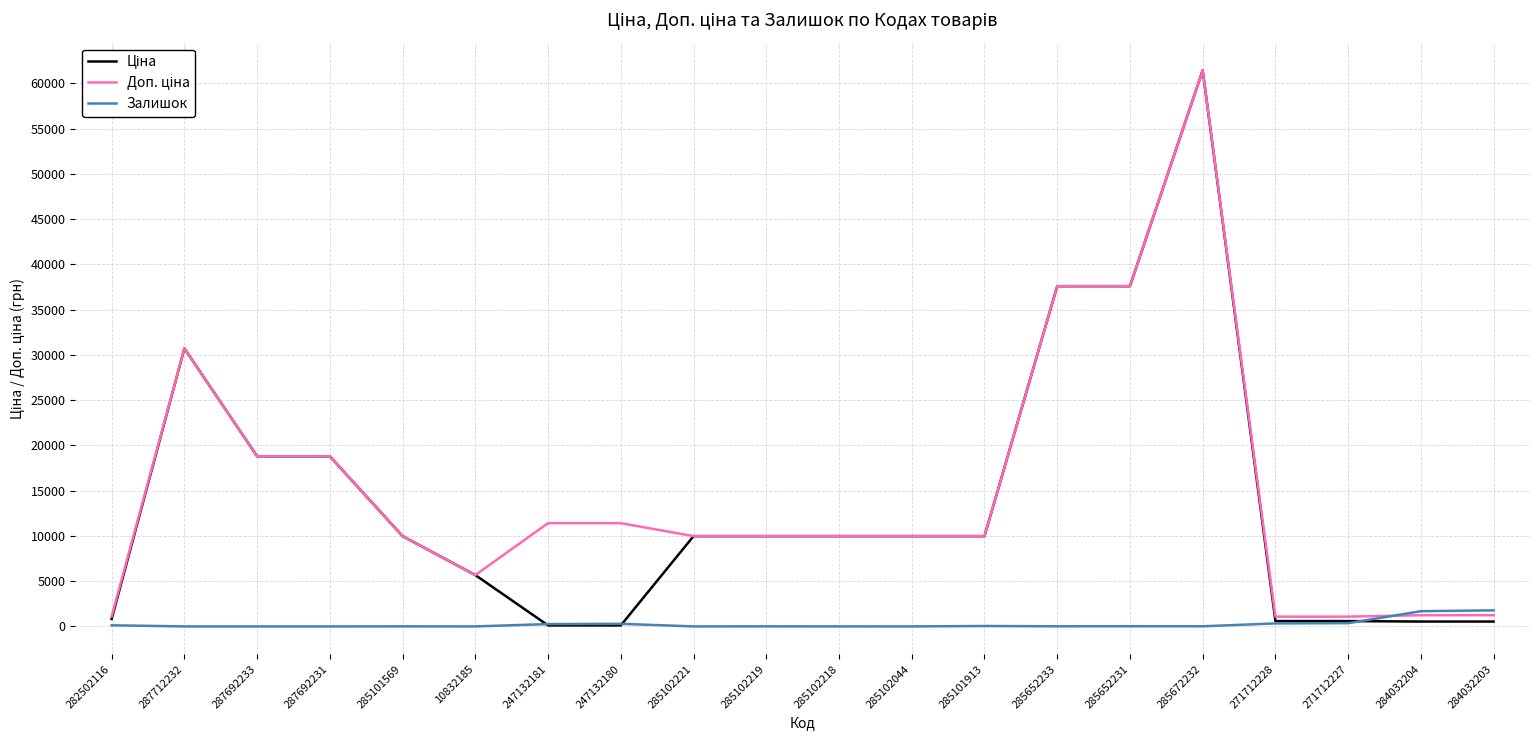

What is the greatest value displayed?

61434.3